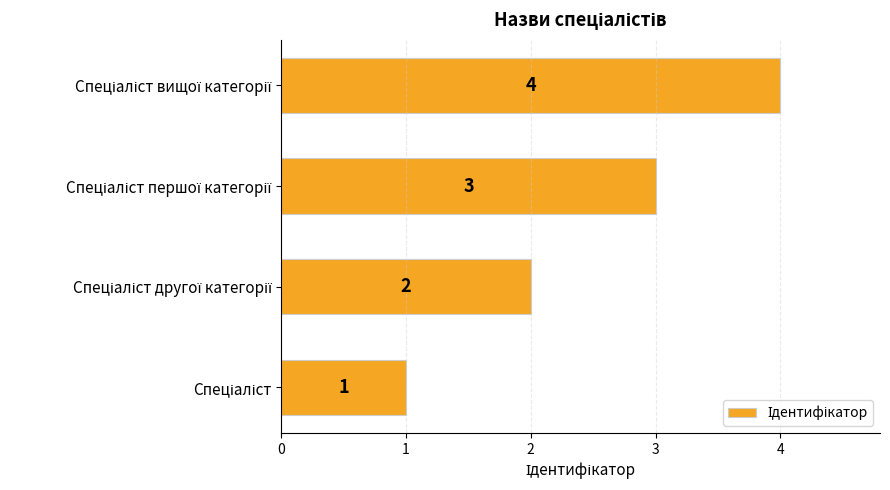

What is the maximum value shown in the chart?

4